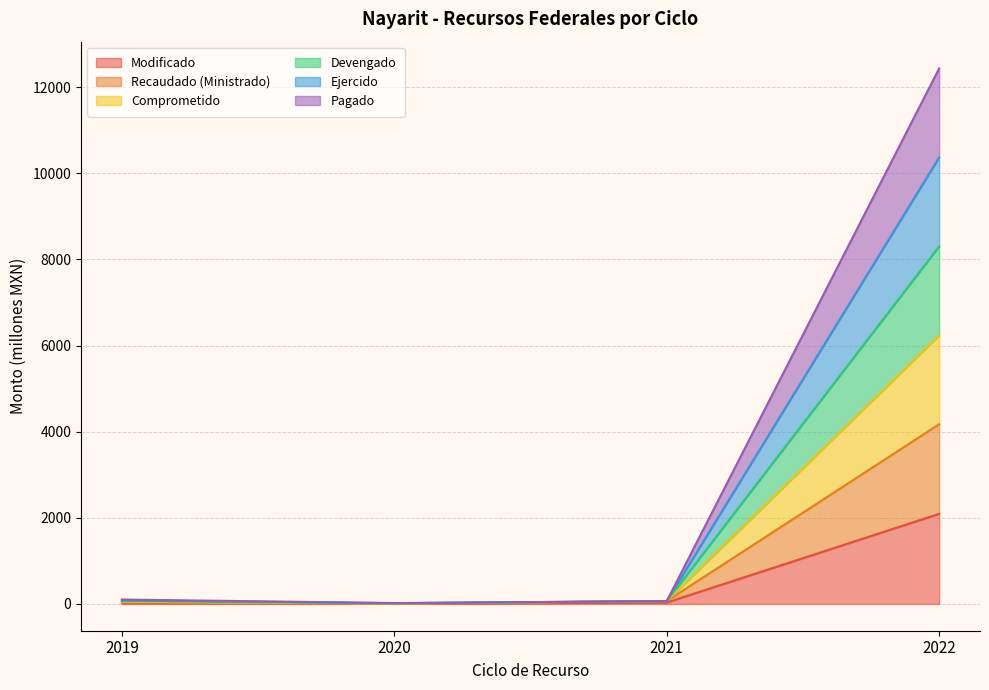

What is the sum of the Recaudado (Ministrado) values at 2019 and 2021?

100.3